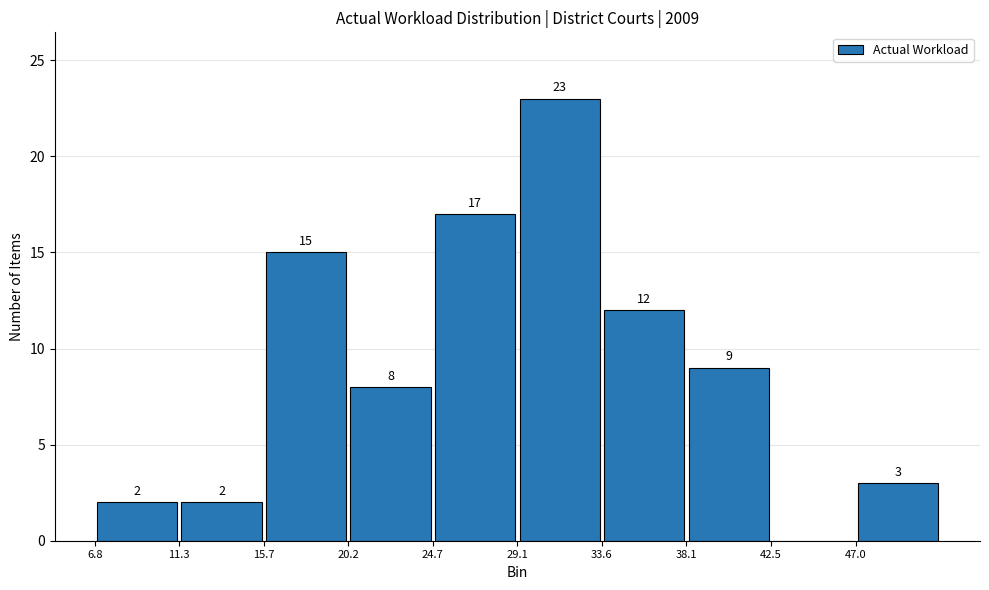

Which range on the x-axis has the tallest bar?

29.0 to 33.5